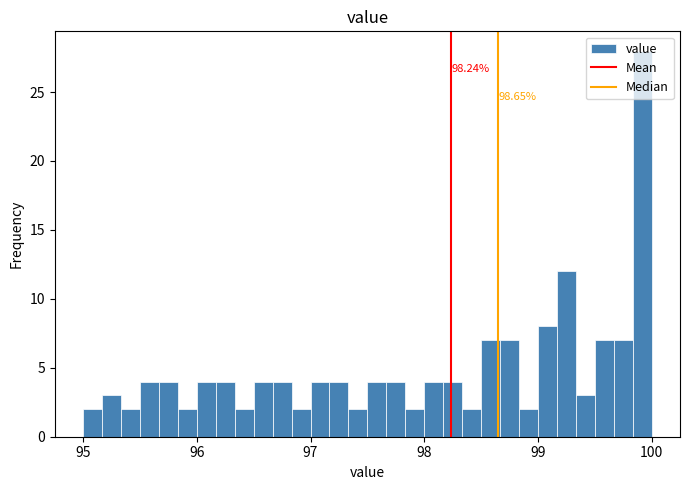

Around what value on the x-axis is the tallest bar? Give the approximate position of its centre, as read against the axis.

99.9